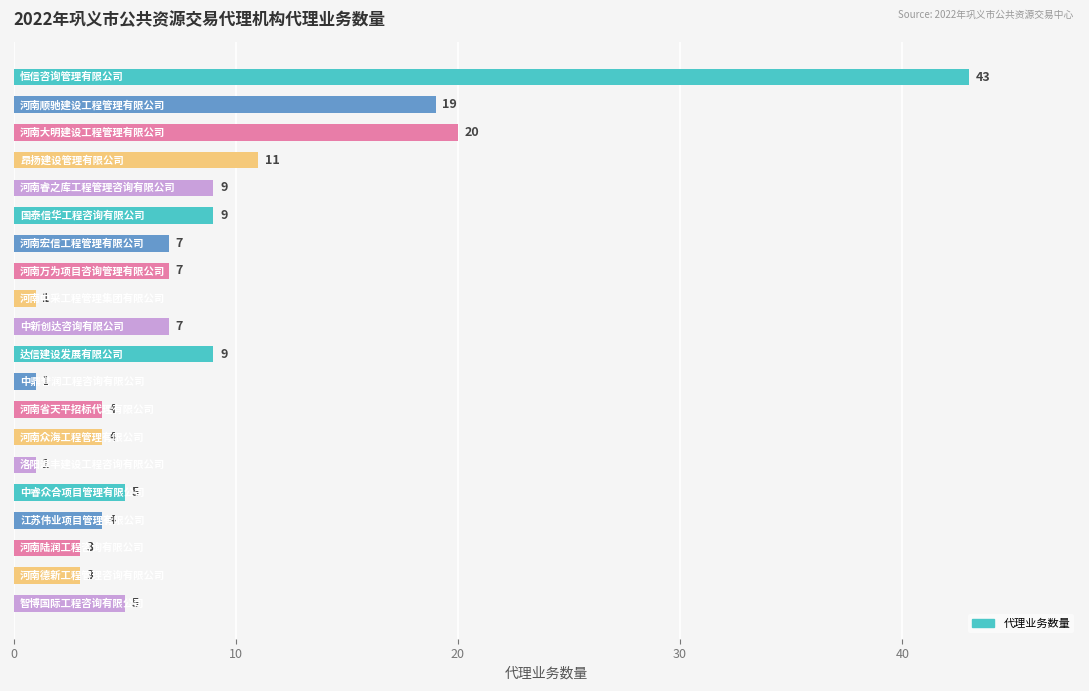

What is the minimum value shown in the chart?

1